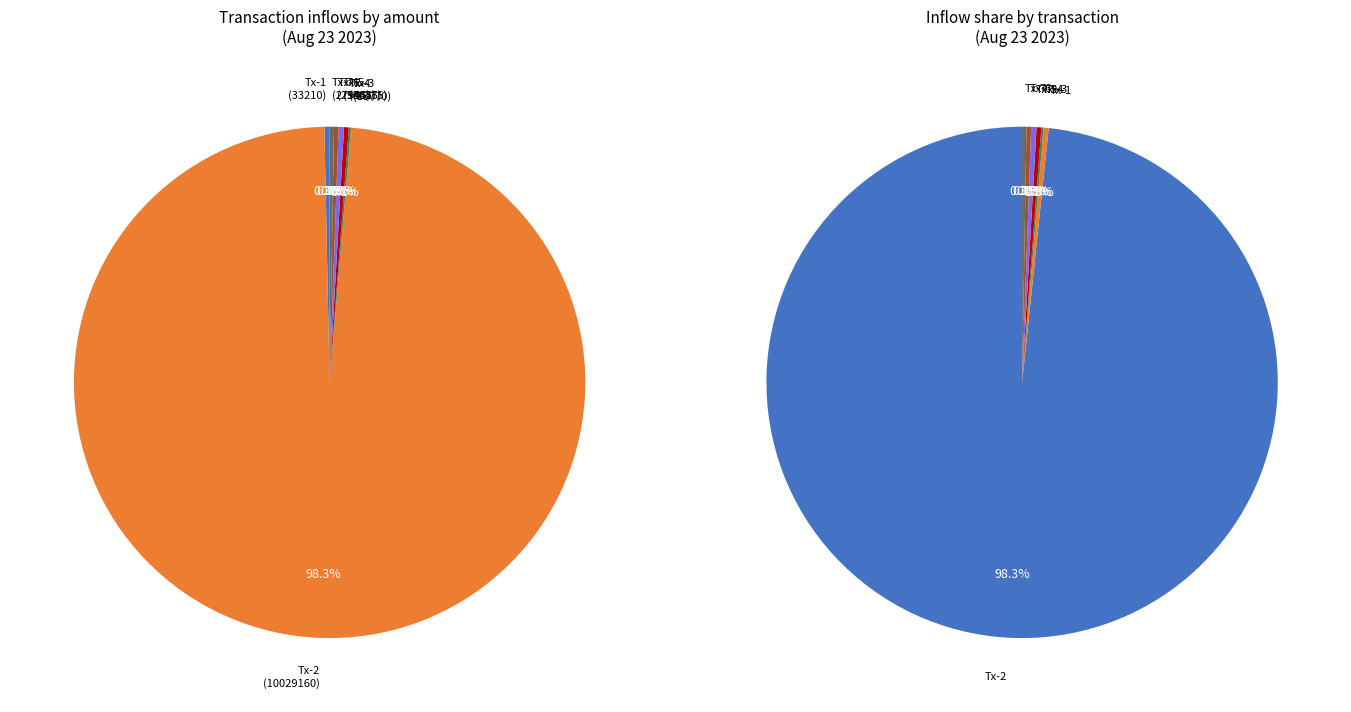

Count the number of slices in the pie.

7